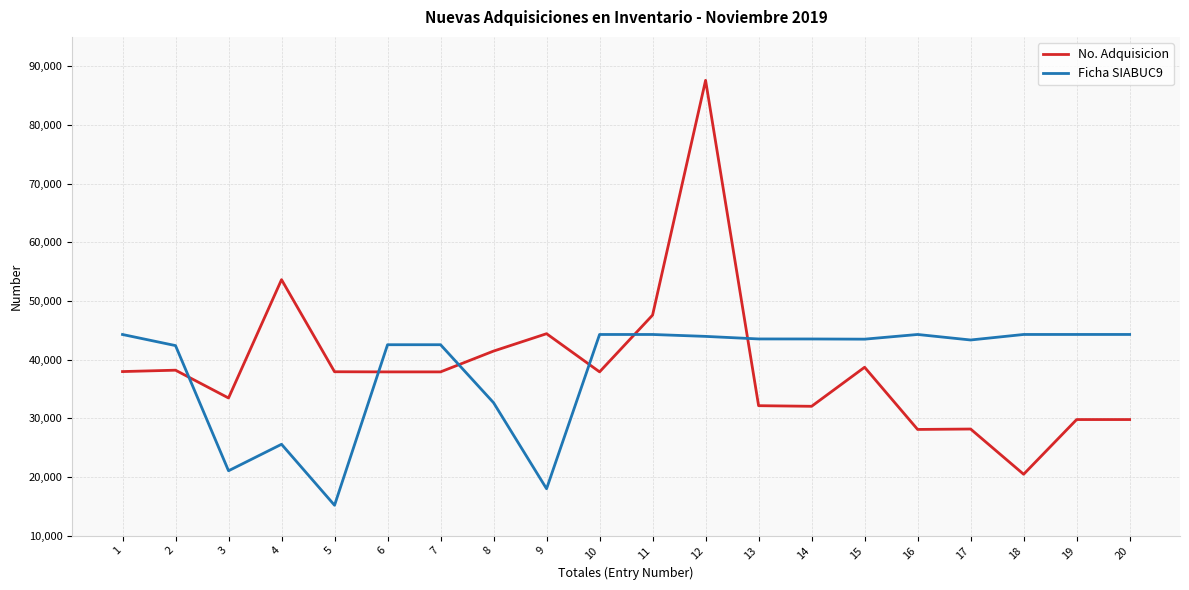

How many lines are shown in the chart?

2